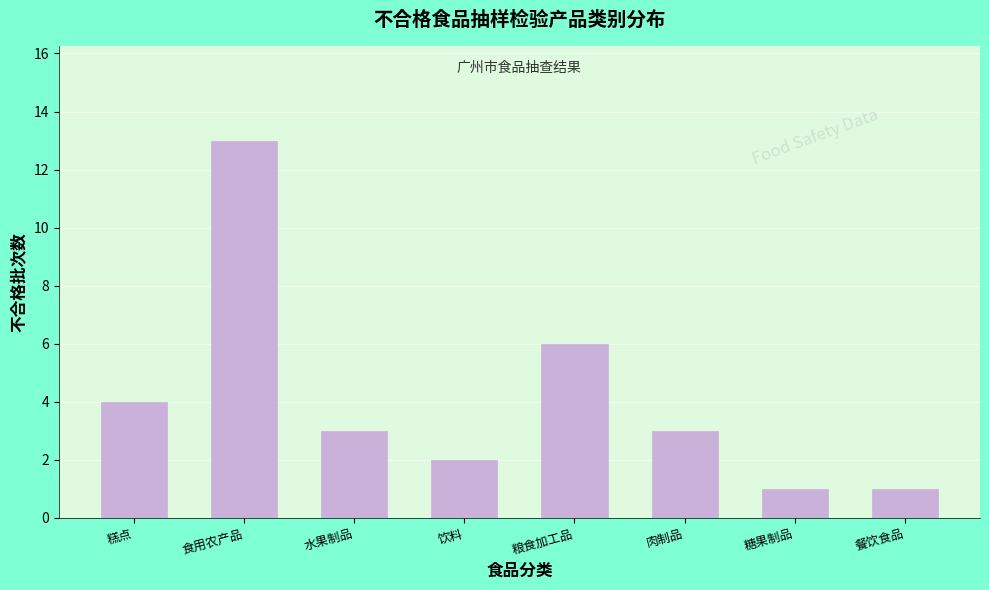

Reading right to left, extract all data points from this chart.

餐饮食品=1	糖果制品=1	肉制品=3	粮食加工品=6	饮料=2	水果制品=3	食用农产品=13	糕点=4